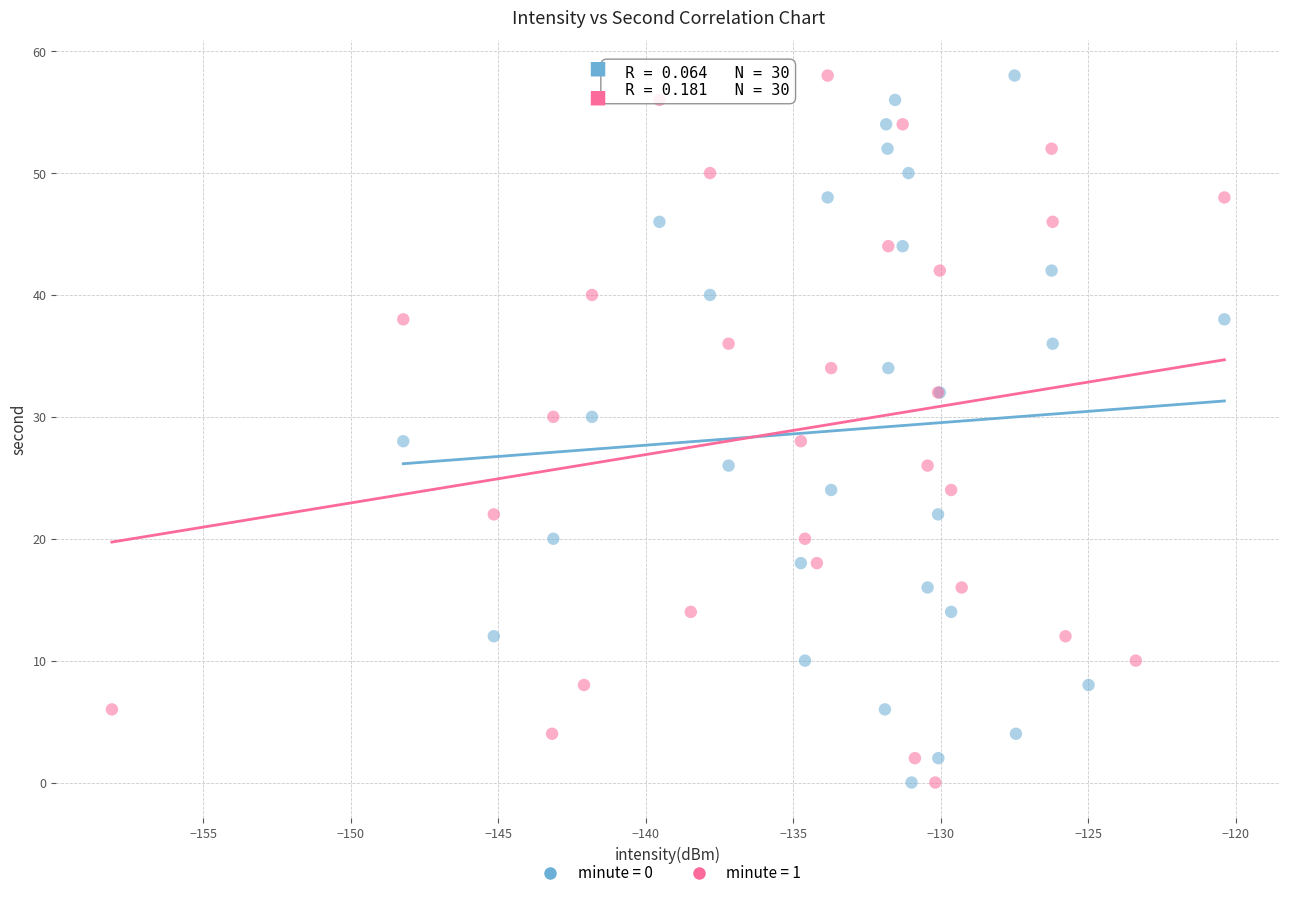

What are all the series names shown in the legend?

minute = 0, minute = 1